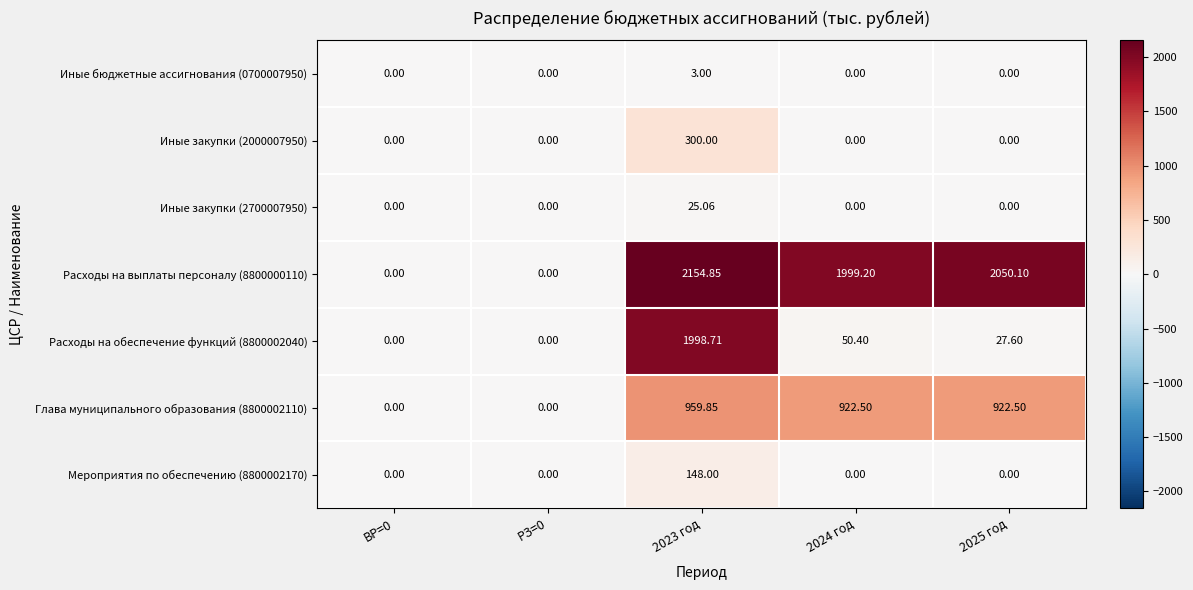

Is the value of Расходы на выплаты персоналу (8800000110) at РЗ=0 greater than the value of Расходы на обеспечение функций (8800002040) at 2024 год?

No